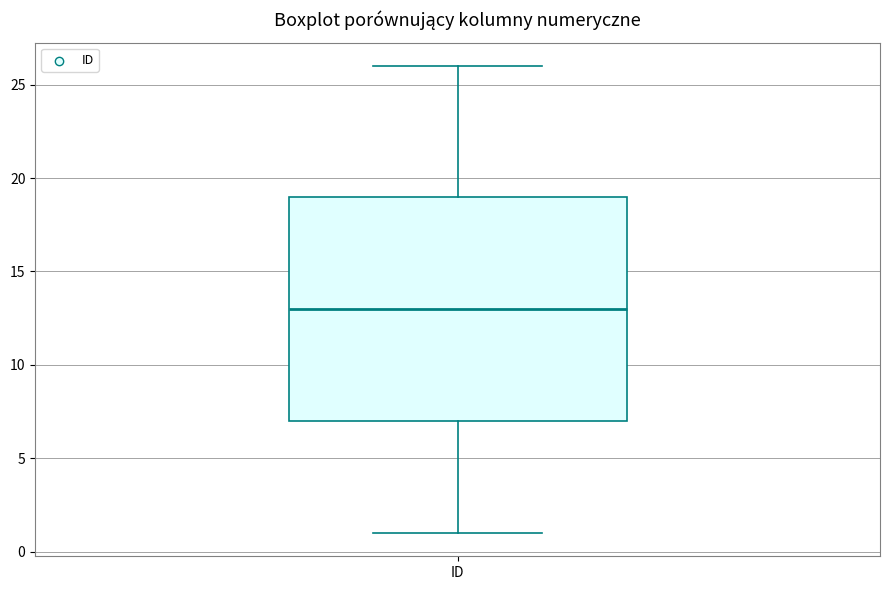

Where does the median line of the box for ID sit on the y-axis? The values are not printed on the chart, so give them approximately, as read against the axis.

13